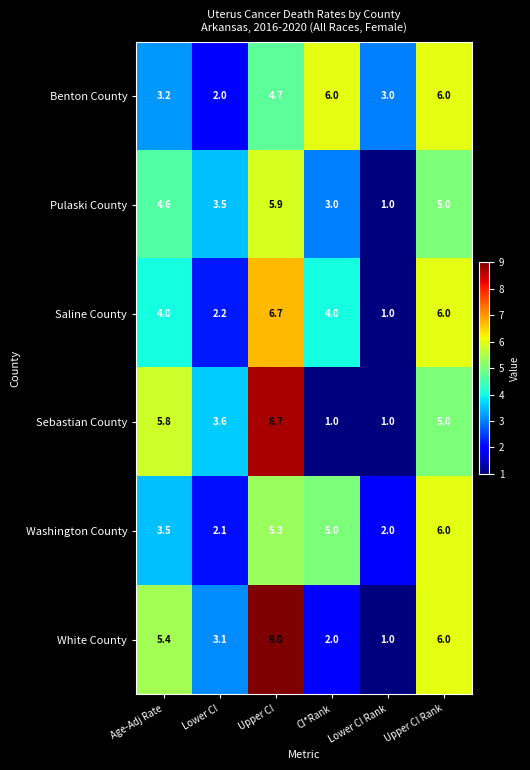

Which series has the widest spread of values?

White County